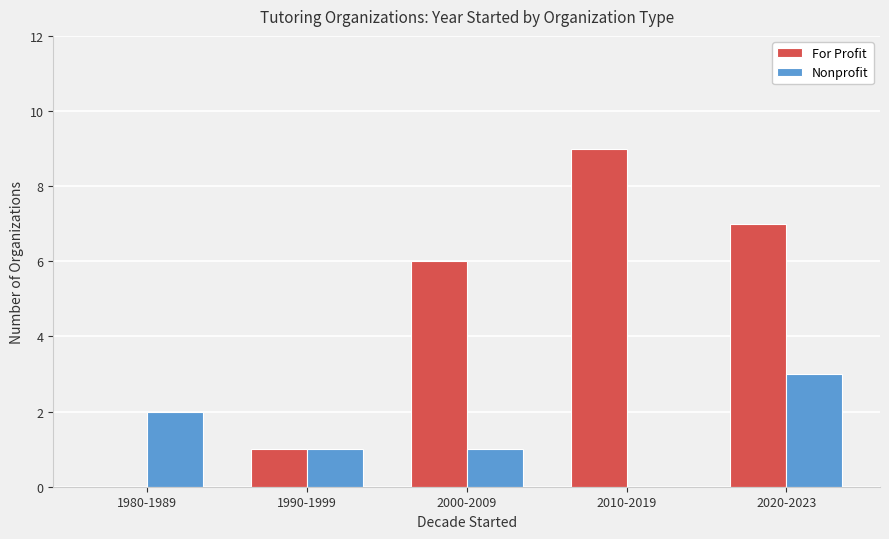

What is the sum of all For Profit values?

23